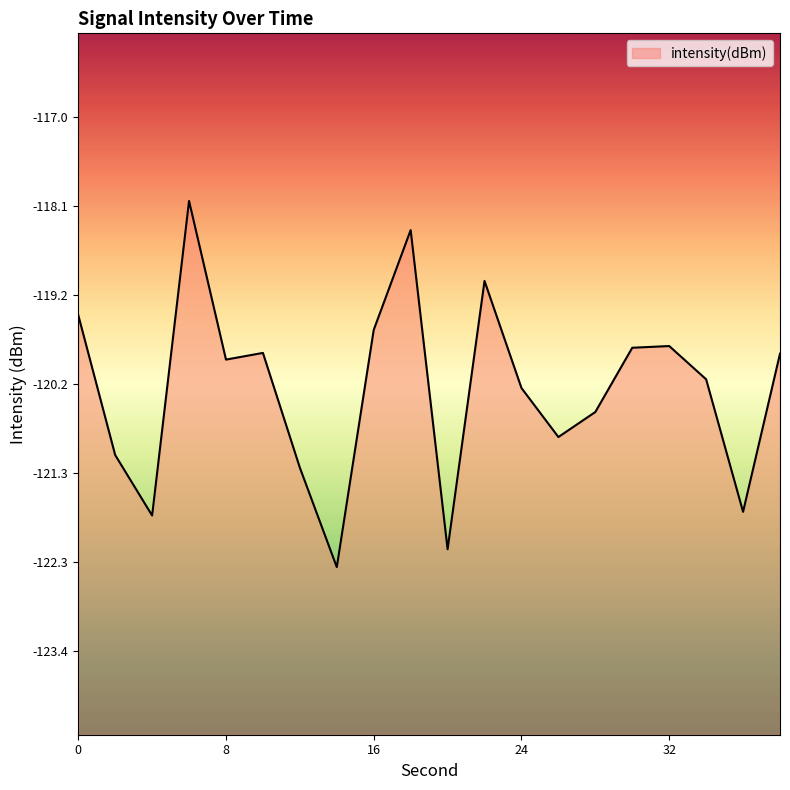

Reading left to right, list all the values displayed in this chart.

0=-119.4	2=-121.1	4=-121.8	6=-118.0	8=-119.9	10=-119.8	12=-121.2	14=-122.4	16=-119.6	18=-118.4	20=-122.2	22=-119.0	24=-120.3	26=-120.8	28=-120.5	30=-119.8	32=-119.8	34=-120.2	36=-121.7	38=-119.8